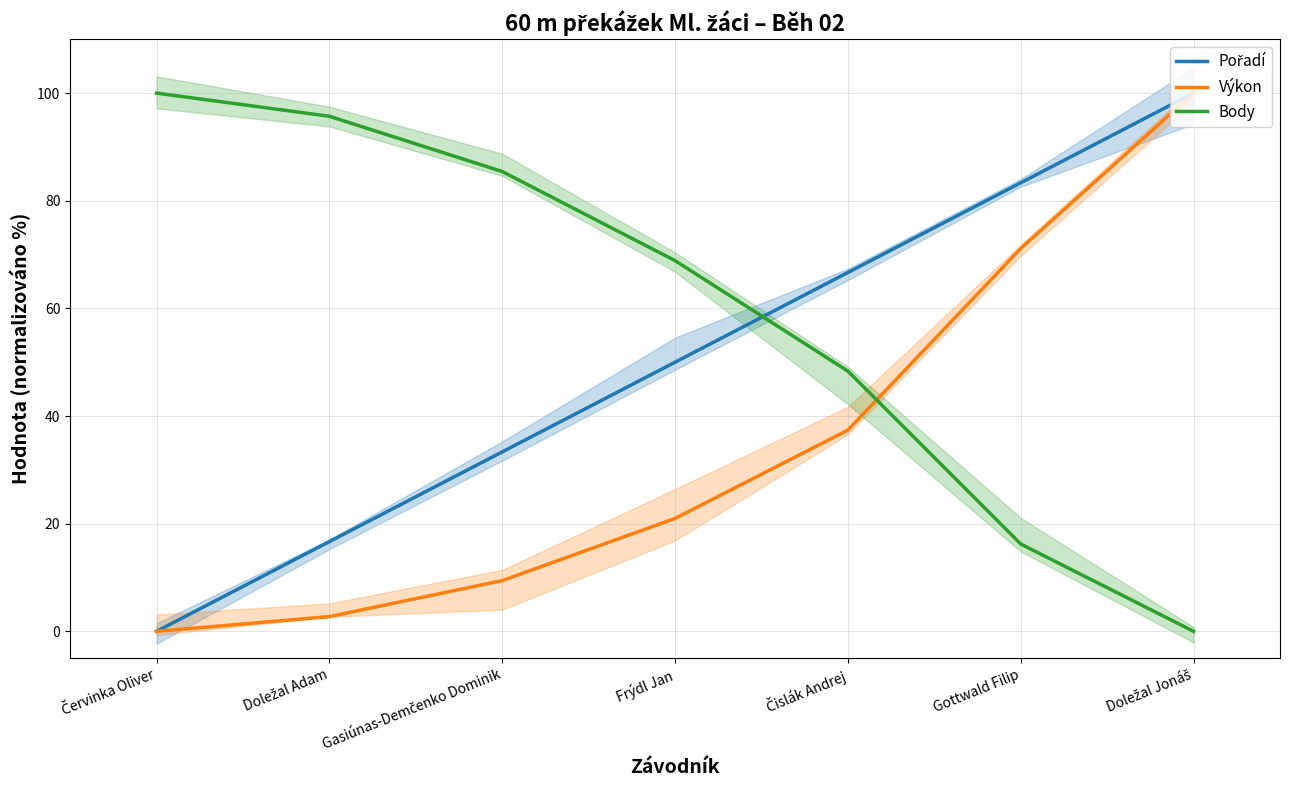

Count the number of data series in this chart.

3